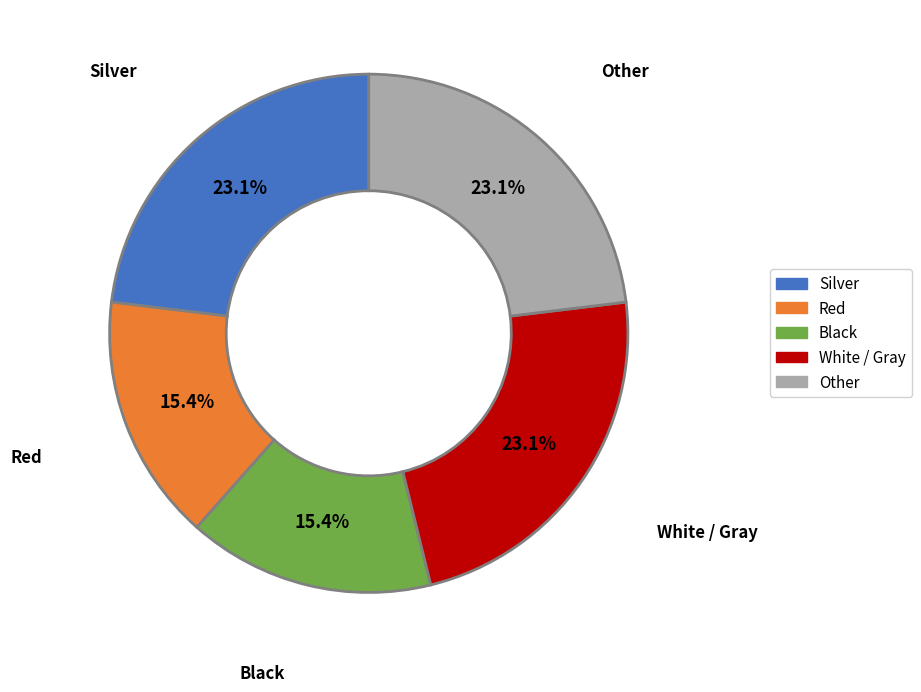

Does any single category account for the majority?

No